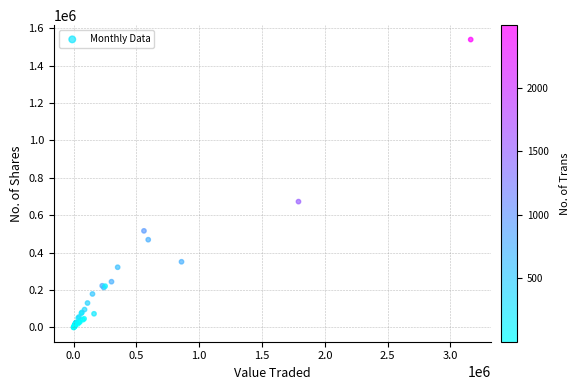

What Y value in the scatter plot is closest to 770103?

672905